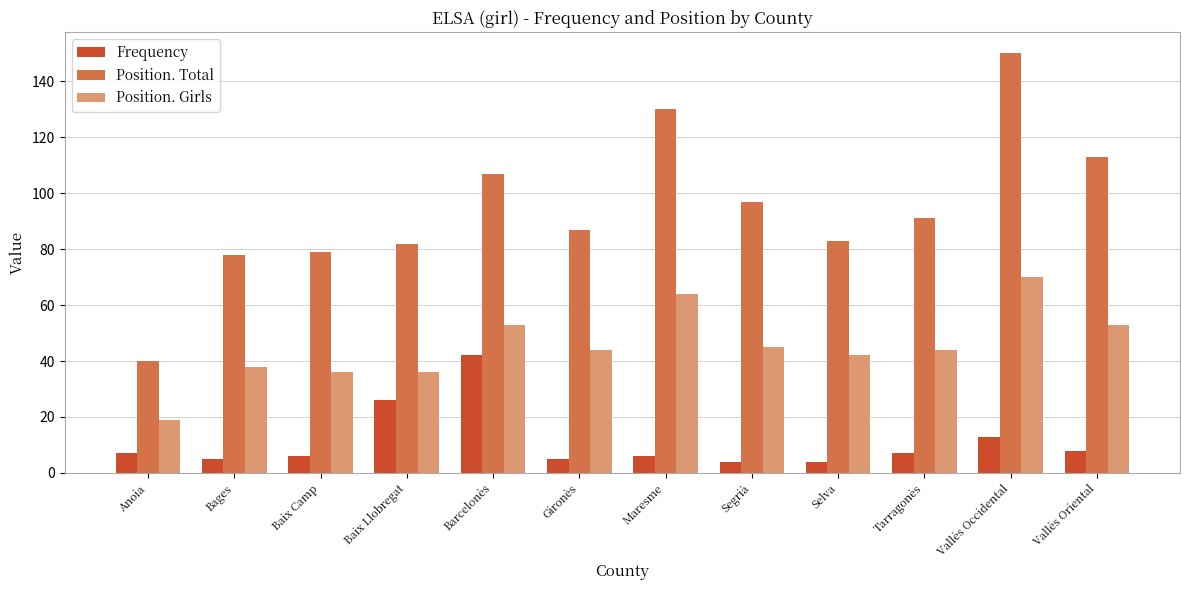

Which series has the largest range (max minus min)?

Position. Total